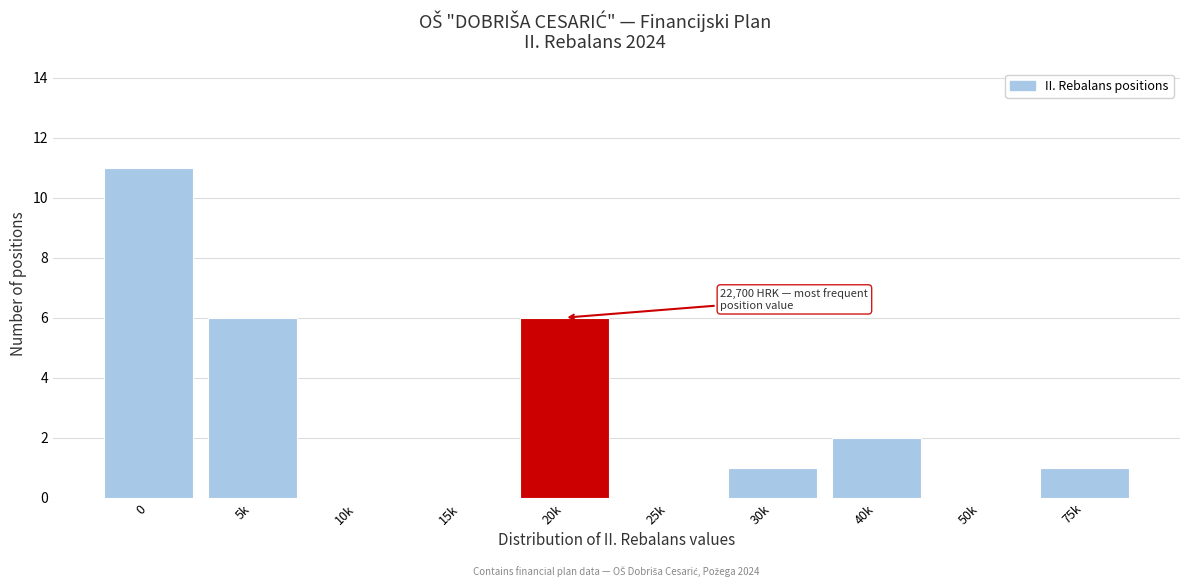

Reading left to right, extract all data points from this chart.

0=11	5k=6	10k=0	15k=0	20k=6	25k=0	30k=1	40k=2	50k=0	75k=1